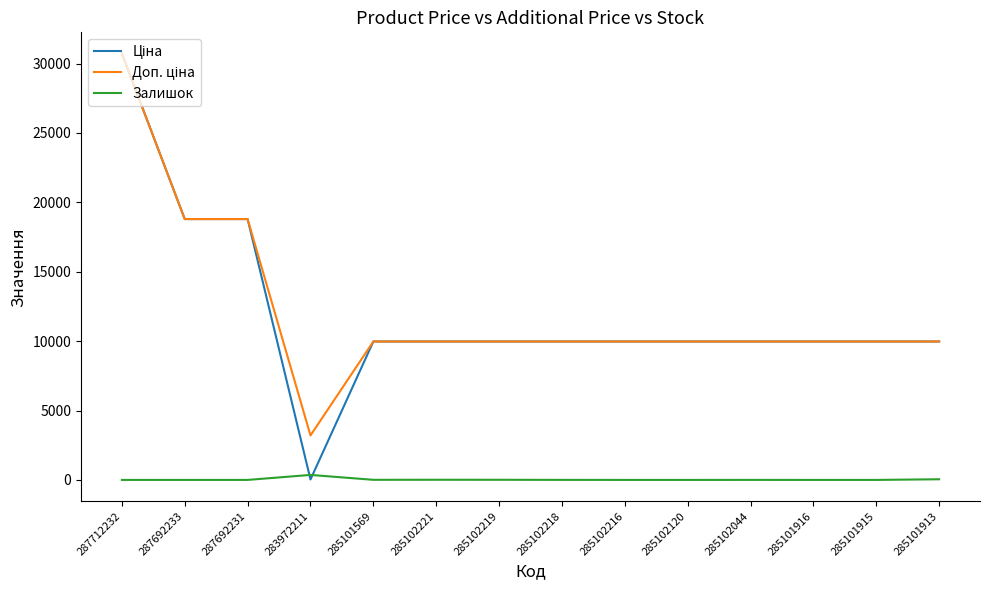

At which category is the sum across all series the highest?

287712232